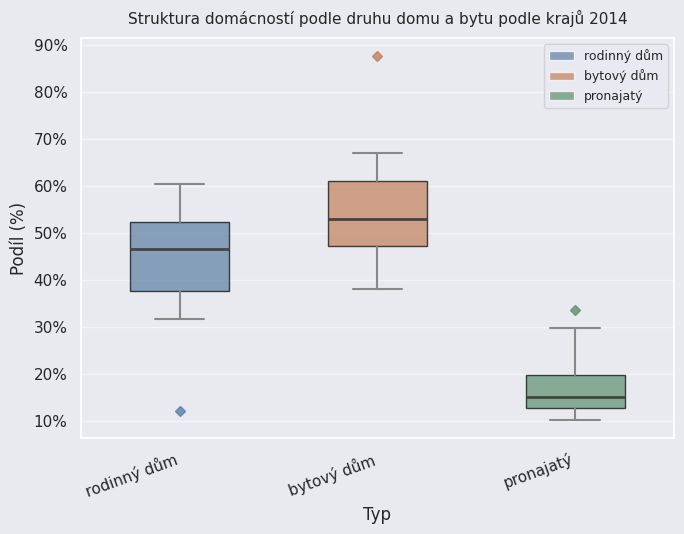

Reading left to right, transcribe this box plot: for each box, give where its median line is, the range the box spans, and where its two whiskers end, as read against the y-axis. The values are not printed on the chart, so give them approximately, as read against the axis.

rodinný dům: median 47, box 38 to 52, whiskers 32 to 60
bytový dům: median 53, box 47 to 61, whiskers 38 to 67
pronajatý: median 15, box 13 to 20, whiskers 10 to 30